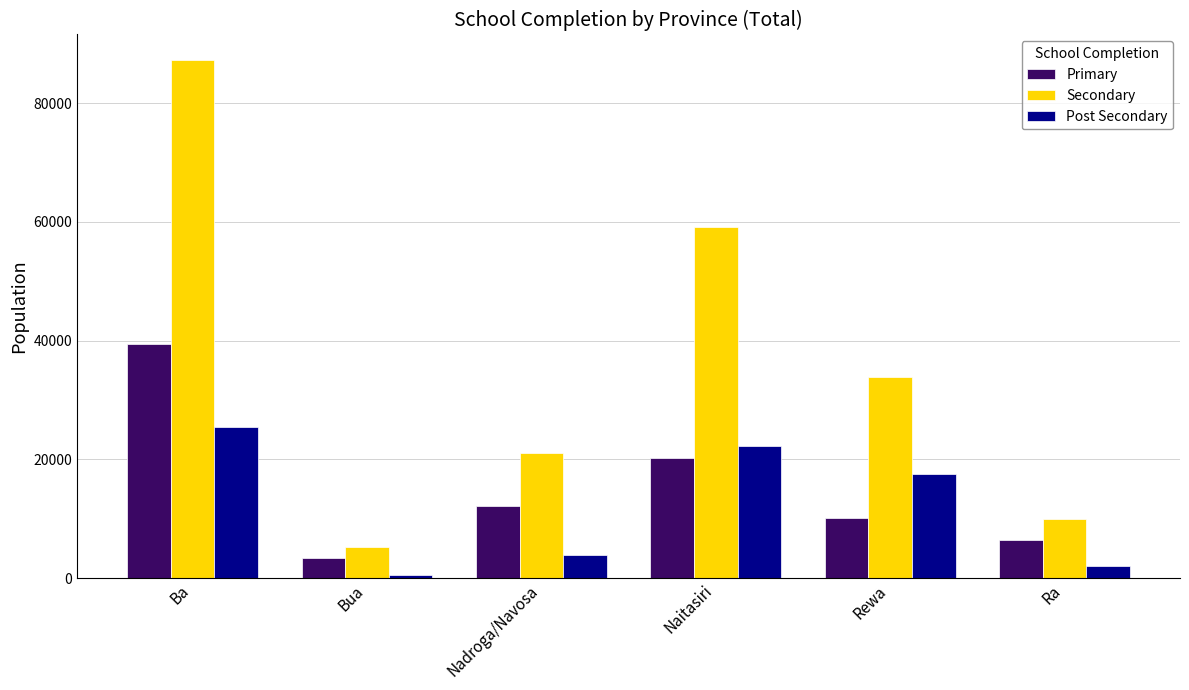

At Ra, list the series in order from largest to smallest.

Secondary, Primary, Post Secondary